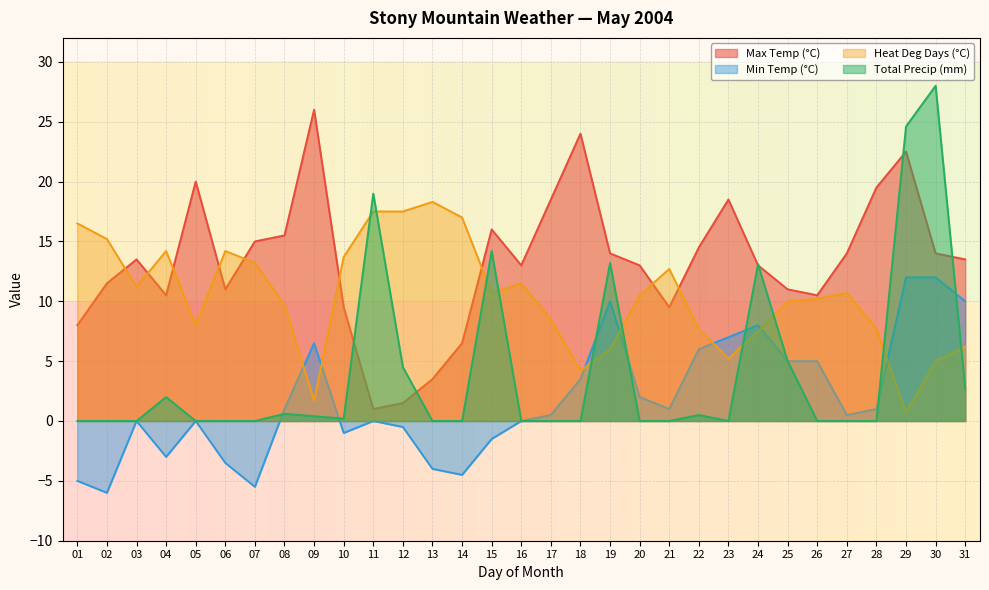

Reading right to left, transcribe all the data shown in this chart.

Max Temp (°C): 31=13.5	30=14.0	29=22.5	28=19.5	27=14.0	26=10.5	25=11.0	24=13.0	23=18.5	22=14.5	21=9.5	20=13.0	19=14.0	18=24.0	17=18.5	16=13.0	15=16.0	14=6.5	13=3.5	12=1.5	11=1.0	10=9.5	09=26.0	08=15.5	07=15.0	06=11.0	05=20.0	04=10.5	03=13.5	02=11.5	01=8.0
Min Temp (°C): 31=10.0	30=12.0	29=12.0	28=1.0	27=0.5	26=5.0	25=5.0	24=8.0	23=7.0	22=6.0	21=1.0	20=2.0	19=10.0	18=3.5	17=0.5	16=0.0	15=-1.5	14=-4.5	13=-4.0	12=-0.5	11=0.0	10=-1.0	09=6.5	08=1.0	07=-5.5	06=-3.5	05=0.0	04=-3.0	03=0.0	02=-6.0	01=-5.0
Heat Deg Days (°C): 31=6.2	30=5.0	29=0.7	28=7.7	27=10.7	26=10.2	25=10.0	24=7.5	23=5.2	22=7.7	21=12.7	20=10.5	19=6.0	18=4.2	17=8.5	16=11.5	15=10.7	14=17.0	13=18.3	12=17.5	11=17.5	10=13.7	09=1.7	08=9.7	07=13.2	06=14.2	05=8.0	04=14.2	03=11.2	02=15.2	01=16.5
Total Precip (mm): 31=2.7	30=28.0	29=24.6	28=0.0	27=0.0	26=0.0	25=5.0	24=13.1	23=0.0	22=0.5	21=0.0	20=0.0	19=13.2	18=0.0	17=0.0	16=0.0	15=14.2	14=0.0	13=0.0	12=4.5	11=19.0	10=0.2	09=0.4	08=0.6	07=0.0	06=0.0	05=0.0	04=2.0	03=0.0	02=0.0	01=0.0